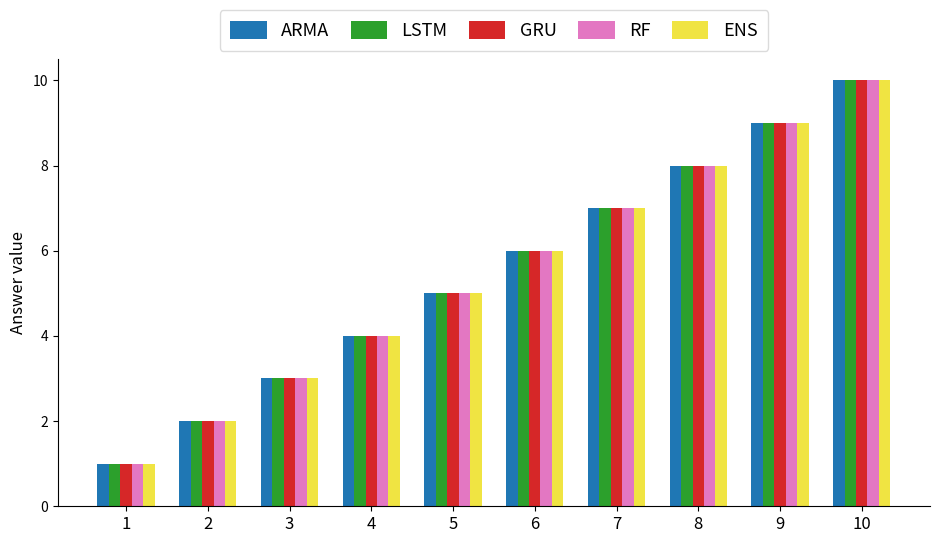

What are all the series names shown in the legend?

ARMA, LSTM, GRU, RF, ENS